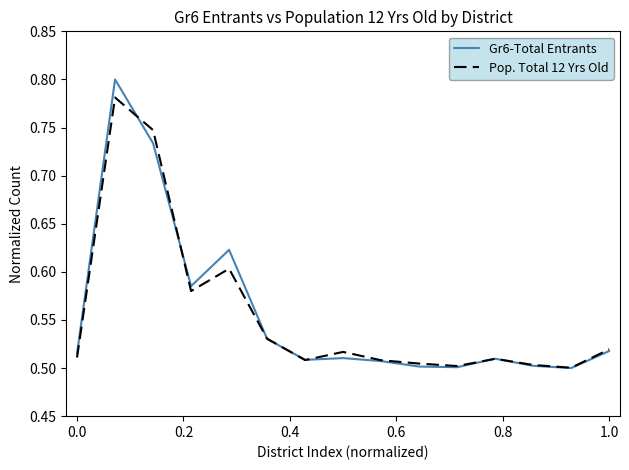

How many lines are shown in the chart?

2